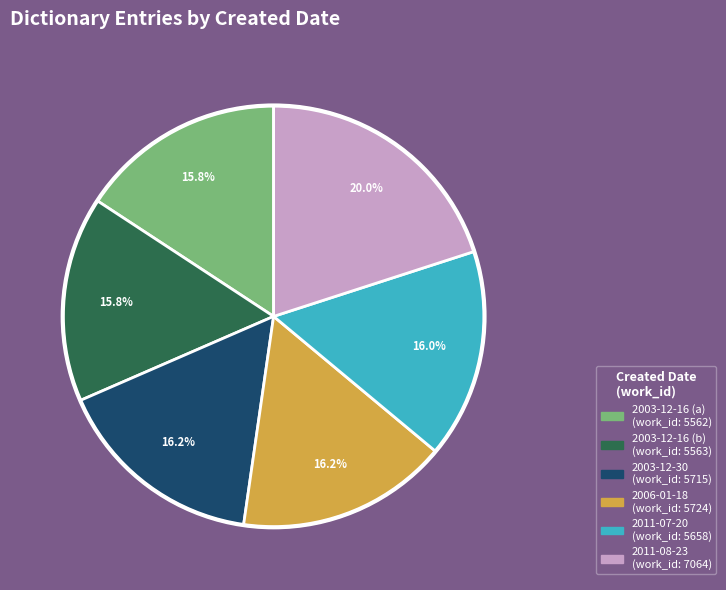

Does any single category account for the majority?

No